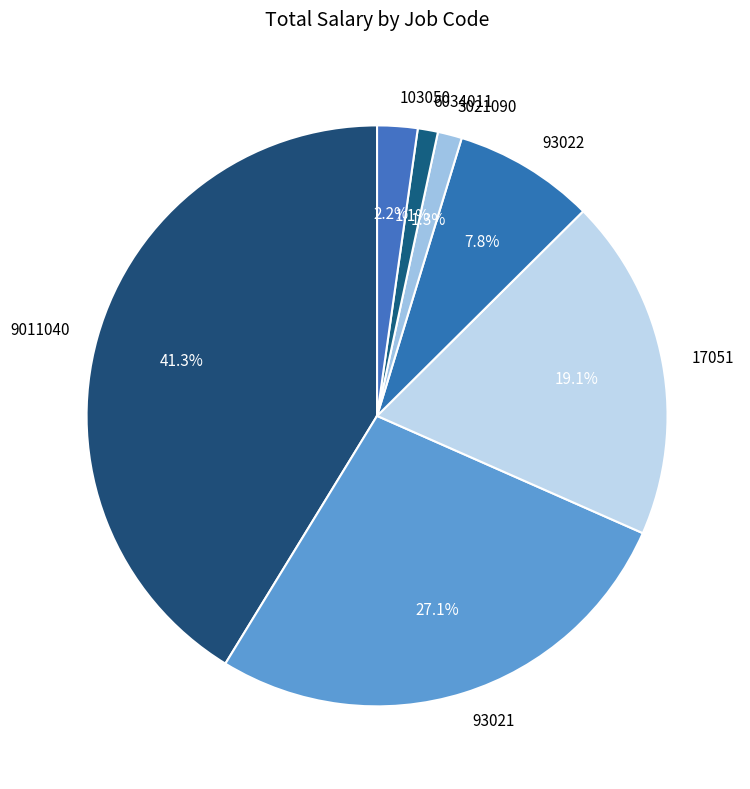

What is the largest slice in the pie chart?

9011040